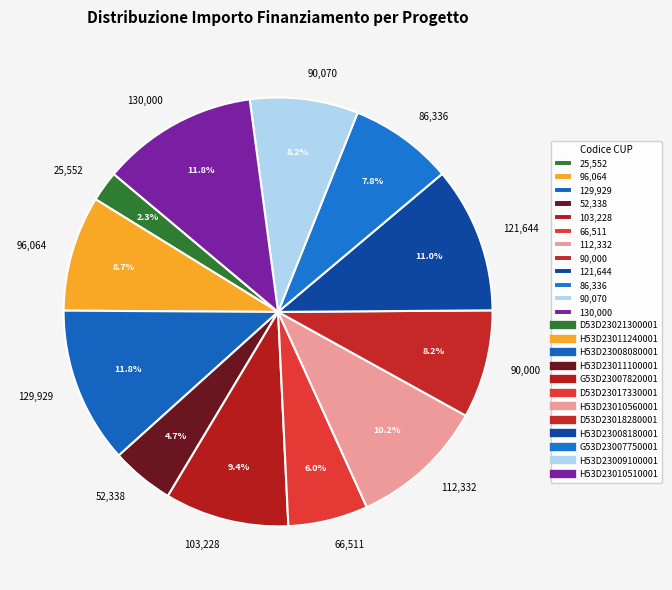

How many slices are in this pie chart?

12